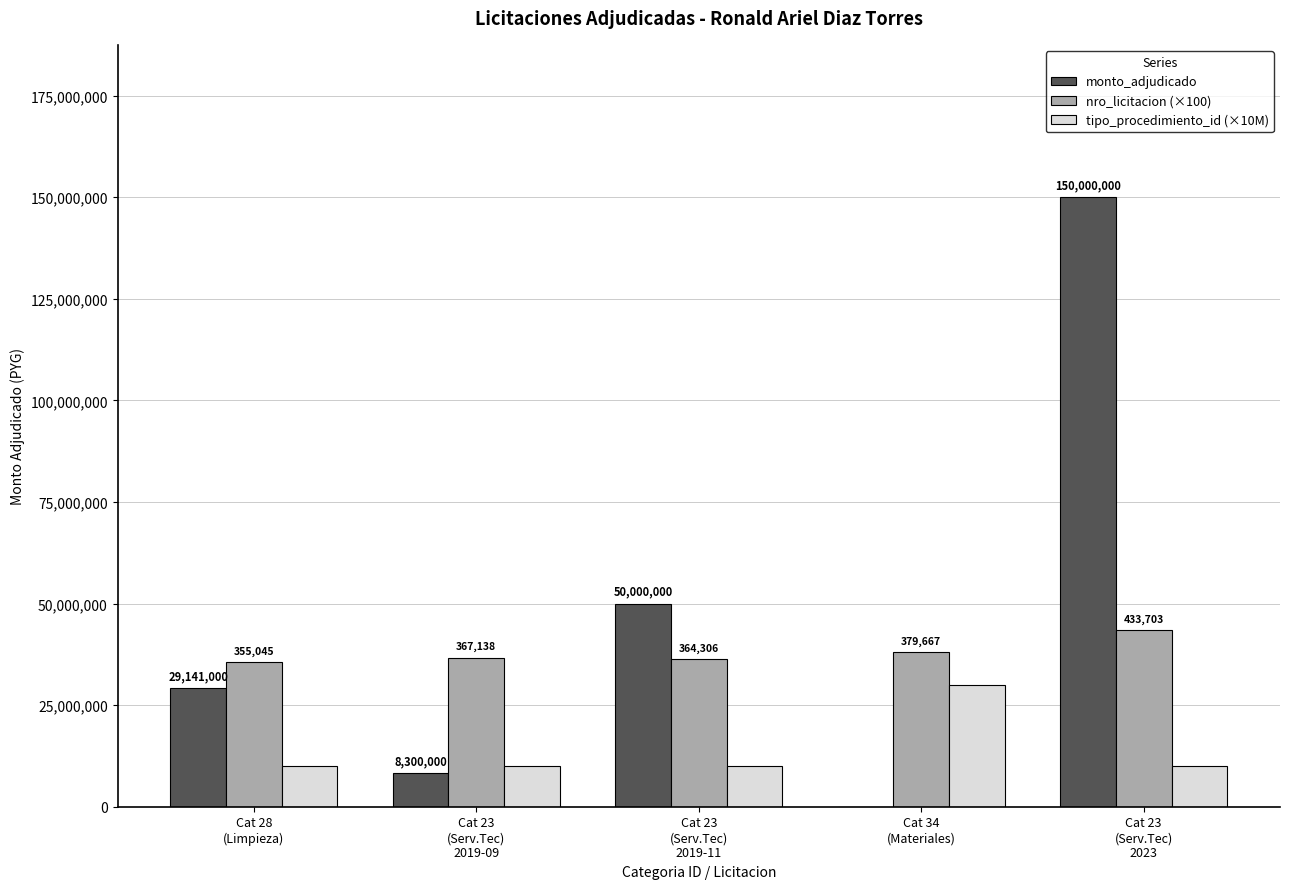

How many groups of bars are there?

5